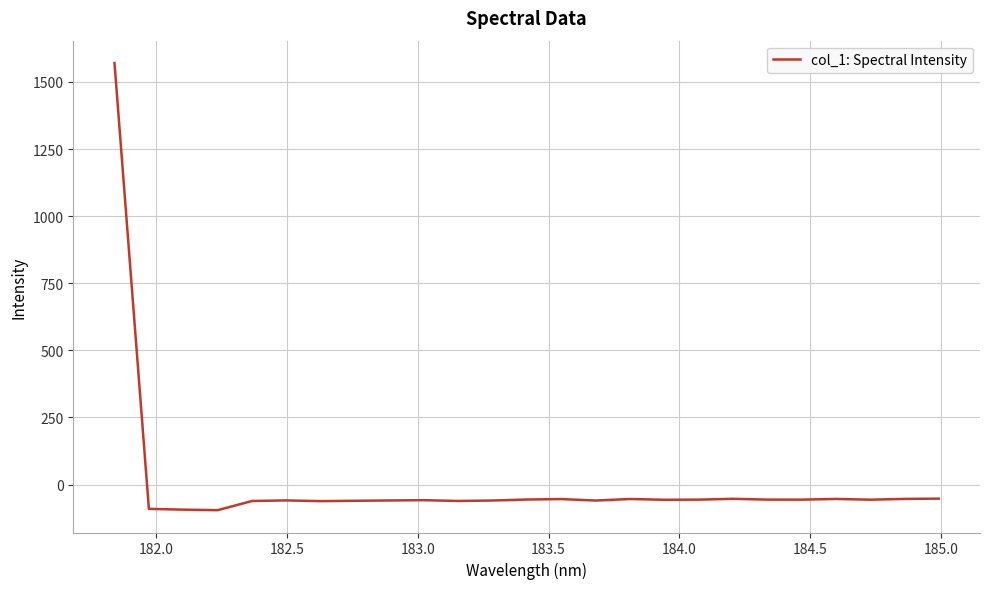

What is the minimum value shown in the chart?

-95.4